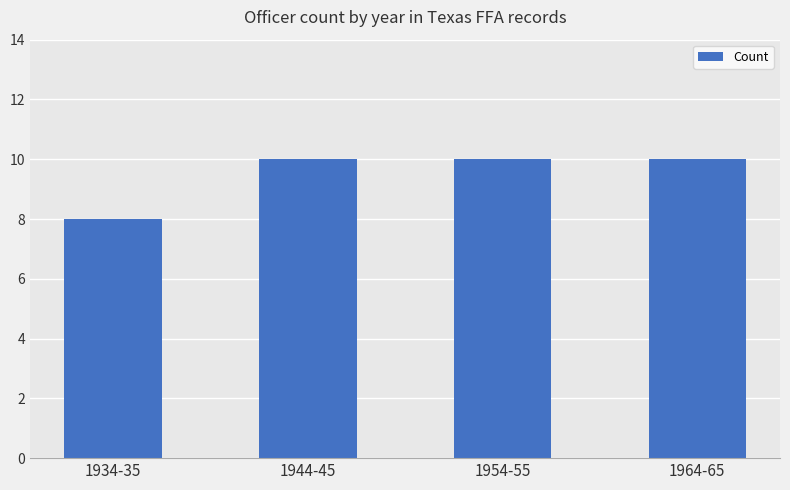

What is the difference between the maximum and minimum values?

2